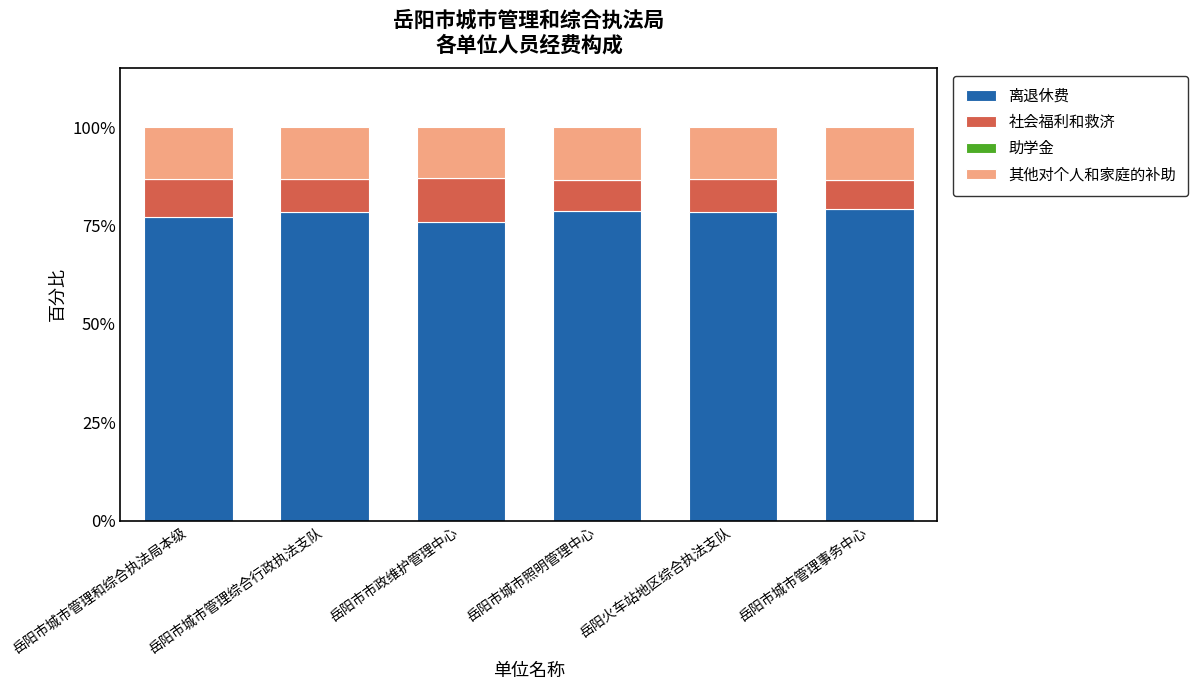

What value does the 离退休费 series have at 岳阳市城市管理事务中心?

79.2